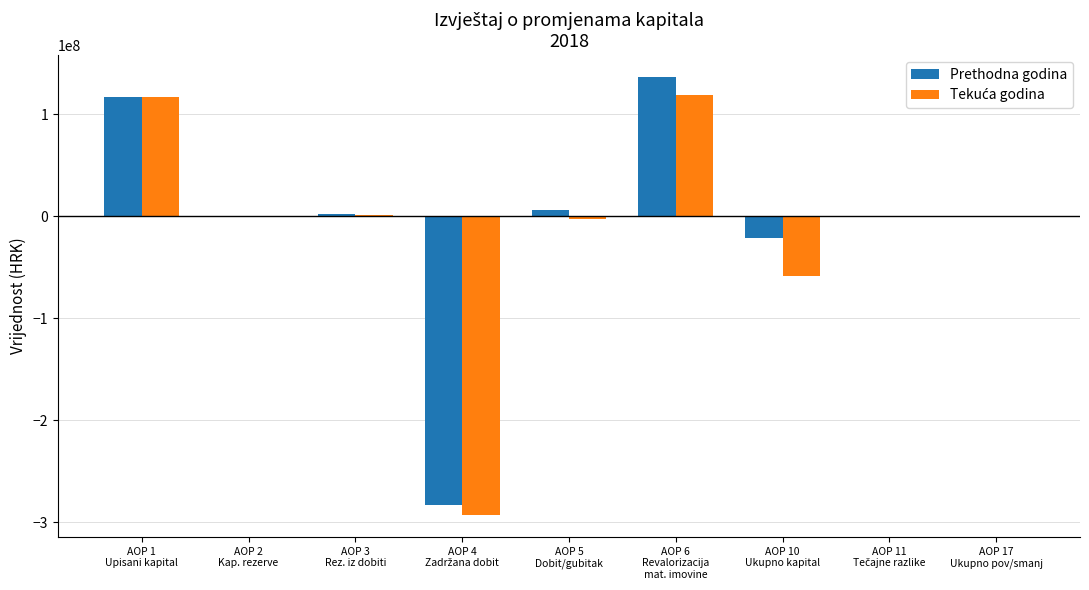

At which category is the sum across all series the highest?

AOP 6
Revalorizacija
mat. imovine